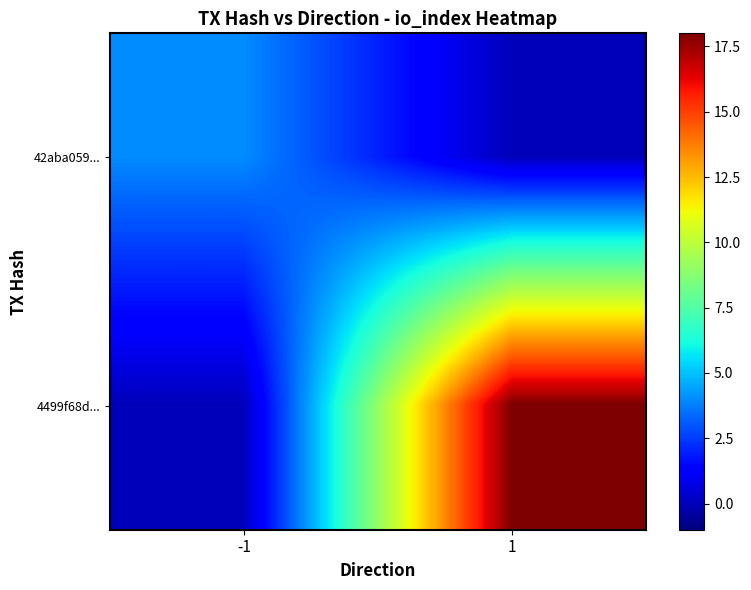

What is the greatest value displayed?

18